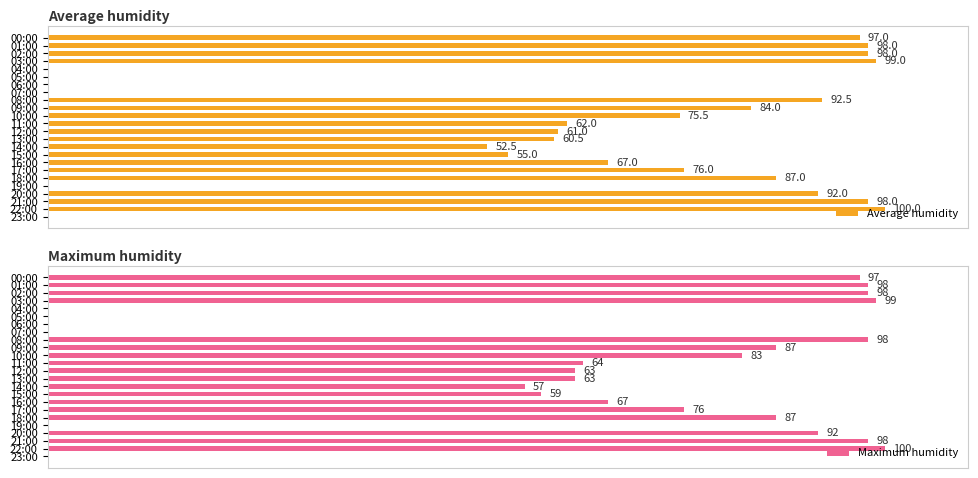

The value of Maximum humidity at 18:00 is 87.0. True or false?

True